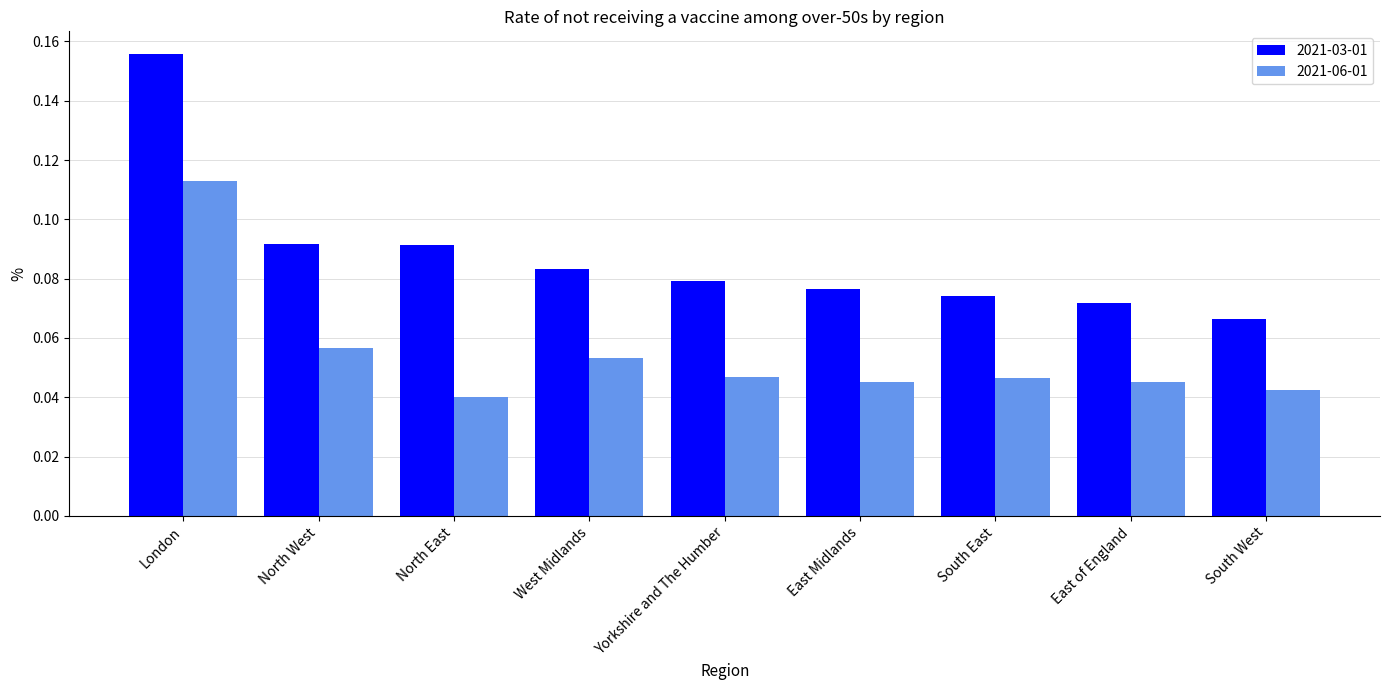

Which label corresponds to the smallest value in the chart?

North East